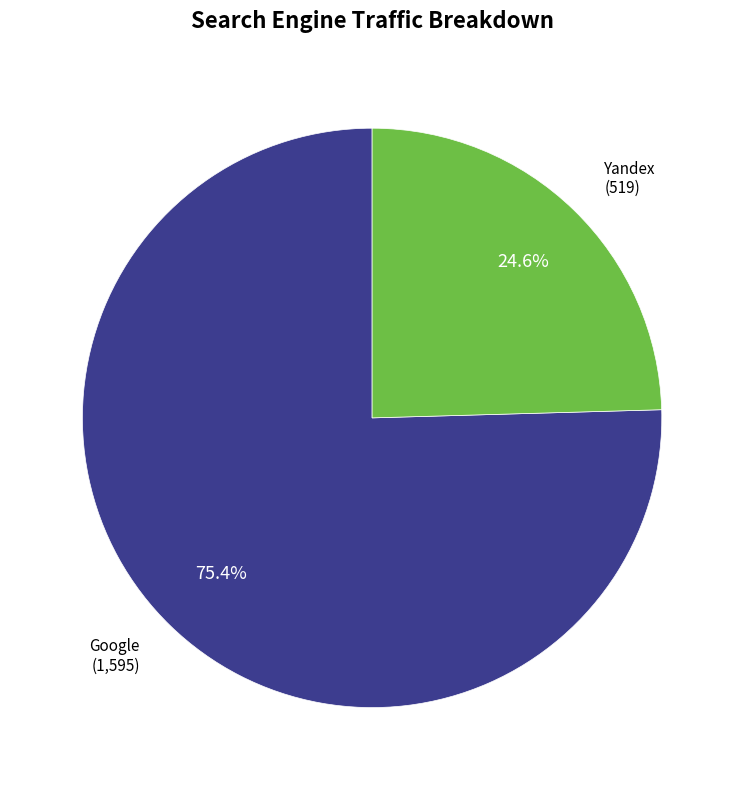

What portion of the pie excludes Yandex?

75.4%